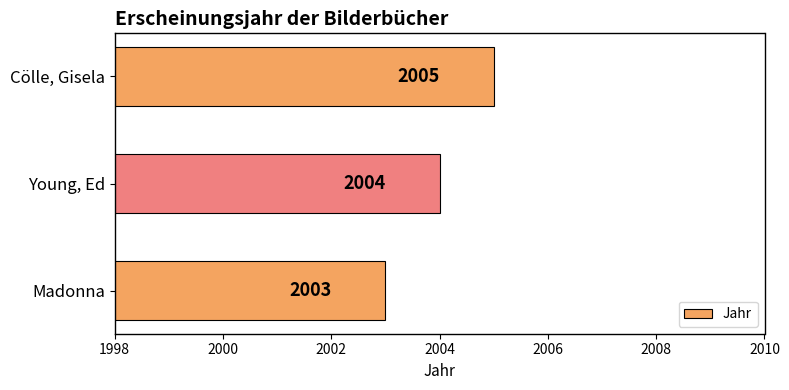

Reading top to bottom, list all the values displayed in this chart.

2005	2004	2003